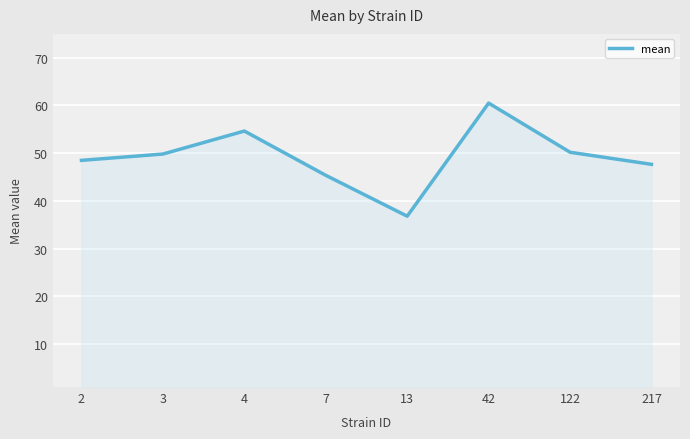

What is the ratio of the value at 217 to the value at 122?

0.9